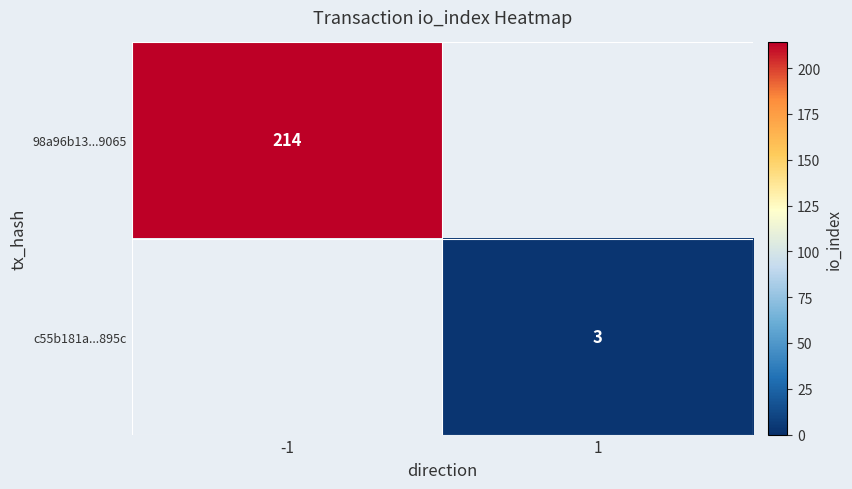

The value of c55b181a...895c at 1 is 3. True or false?

True